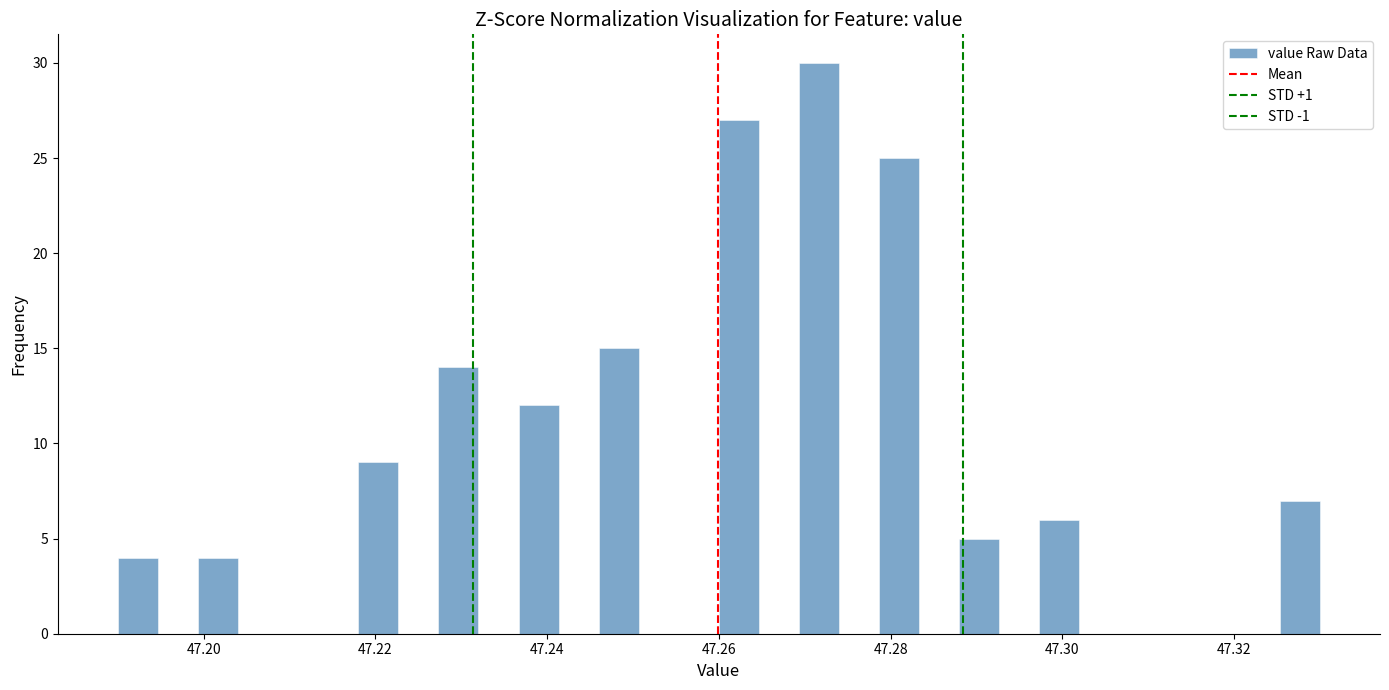

Around what value on the x-axis is the tallest bar? Give the approximate position of its centre, as read against the axis.

47.272